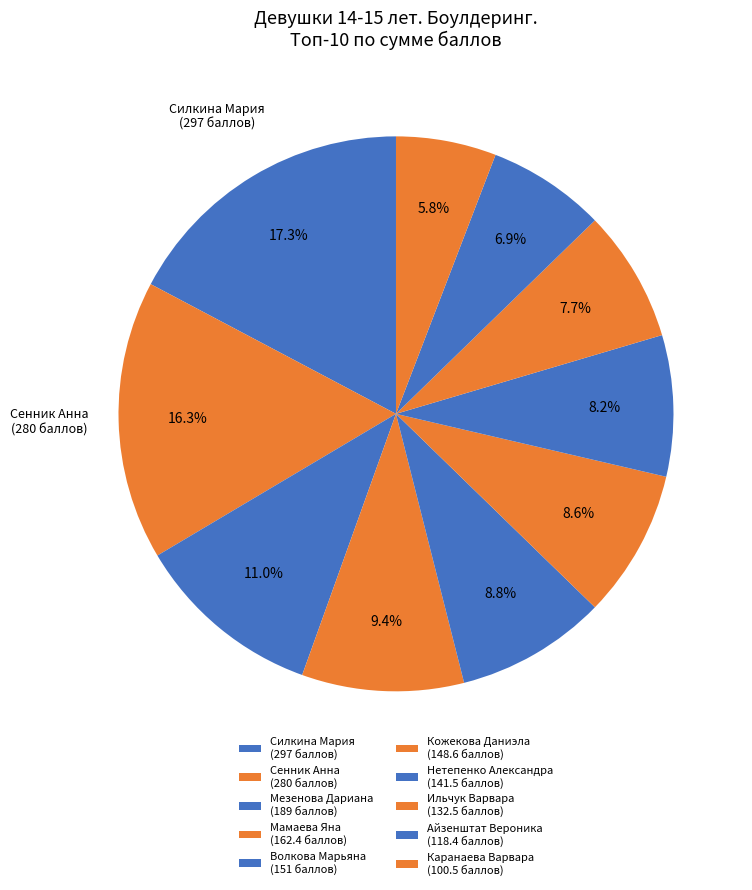

How many slices are in this pie chart?

10